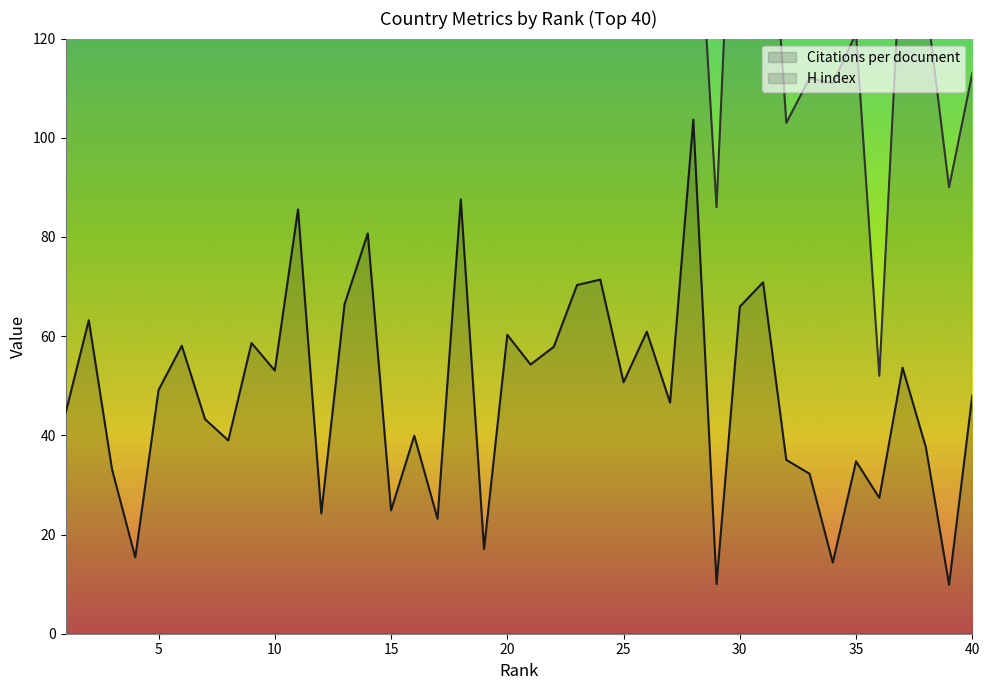

At 21, list the series in order from largest to smallest.

H index, Citations per document